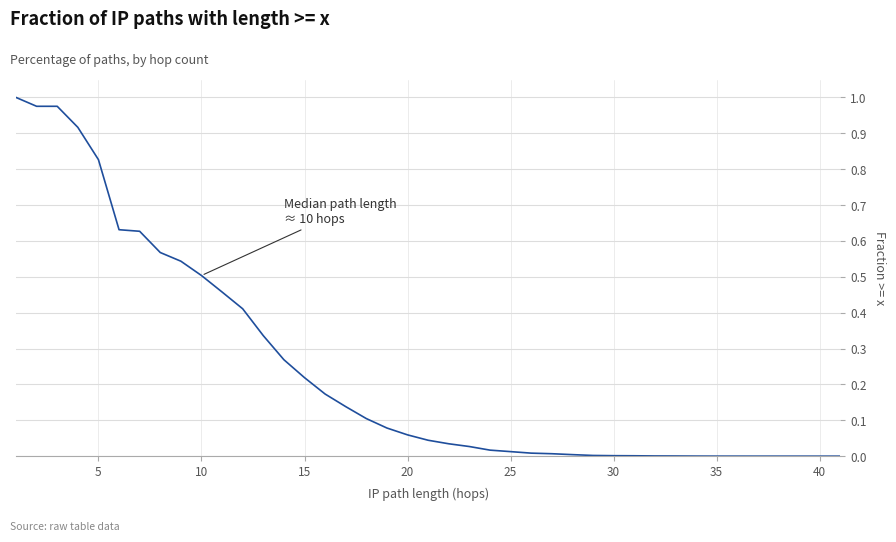

What is the difference between the maximum and second lowest values?

1.0